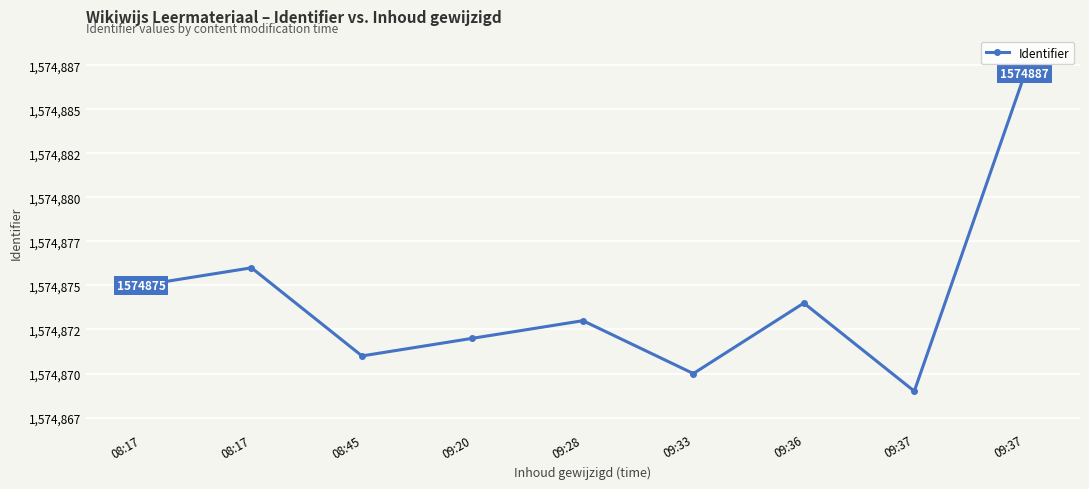

Is this an area chart (filled region under the line)?

No